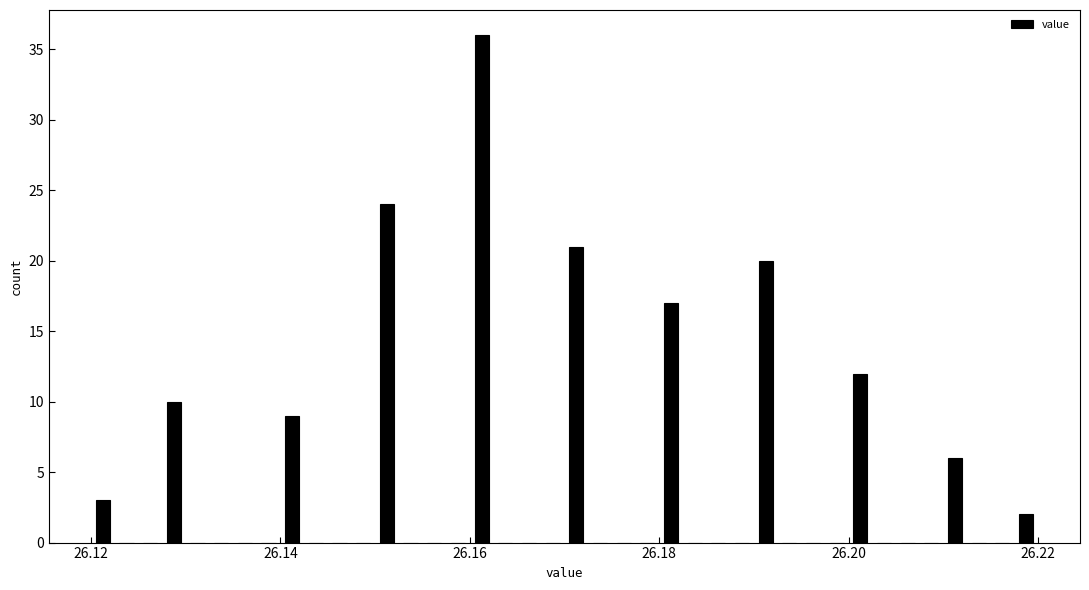

Read against the x-axis, roughly where is the centre of the tallest bar?

26.162